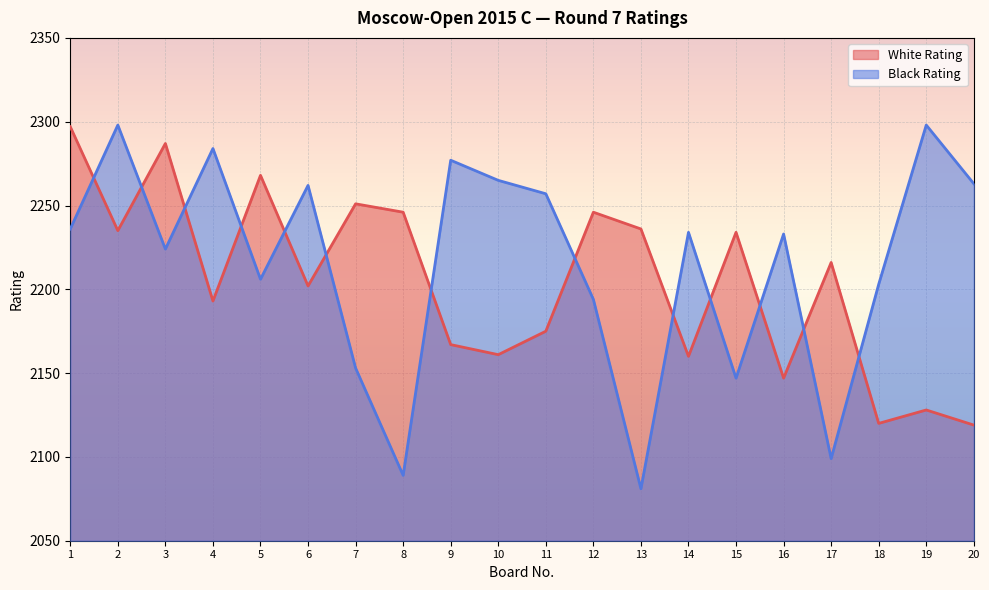

List the series in order of their peak value, lowest first.

White Rating, Black Rating